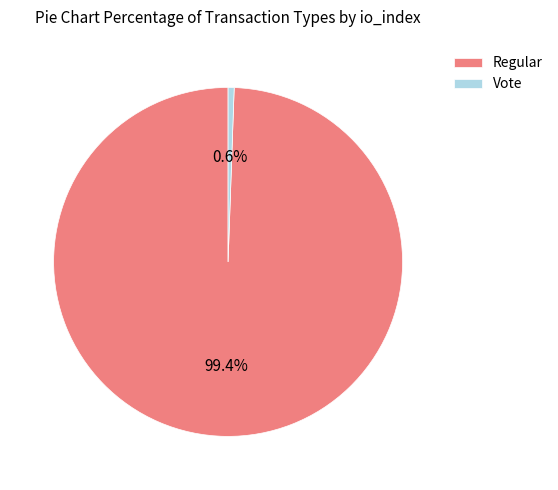

Which has a higher value, Regular or Vote?

Regular